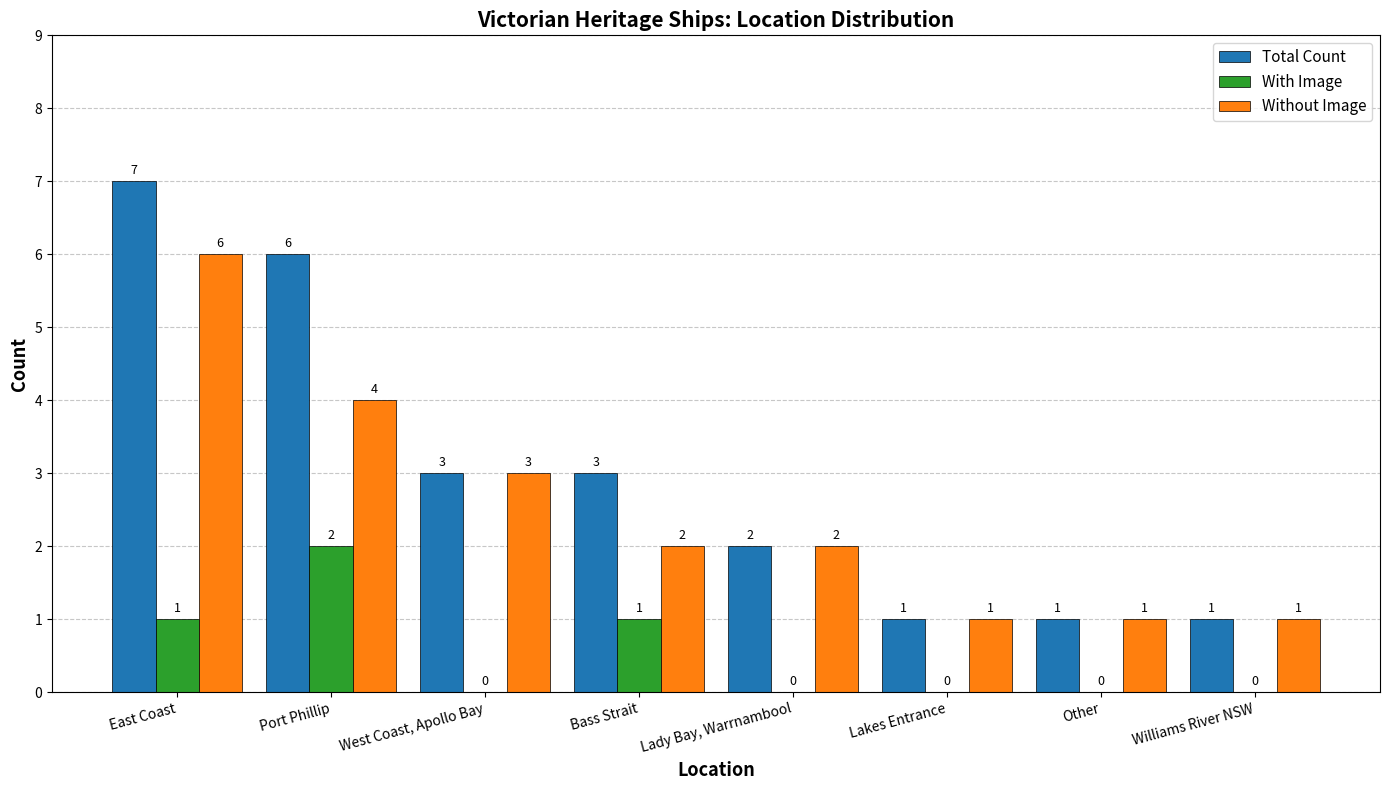

How many distinct data groups are displayed?

3